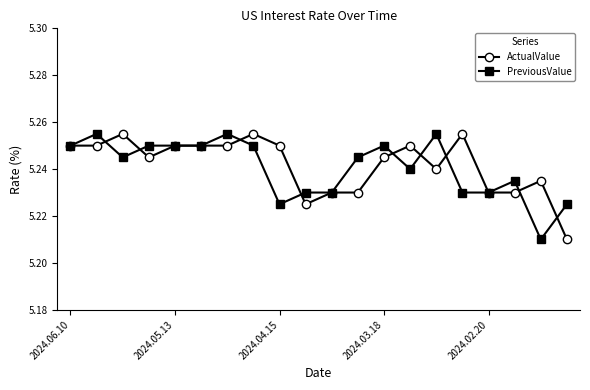

Count the PreviousValue values in the range 5 to 6.

20